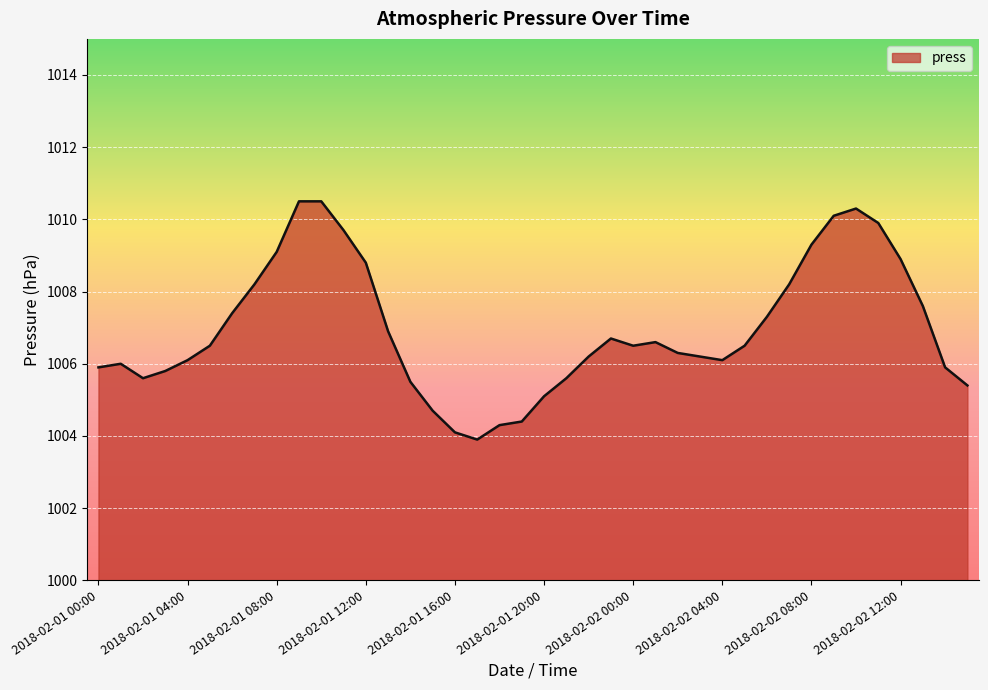

What is the maximum value shown in the chart?

1010.5